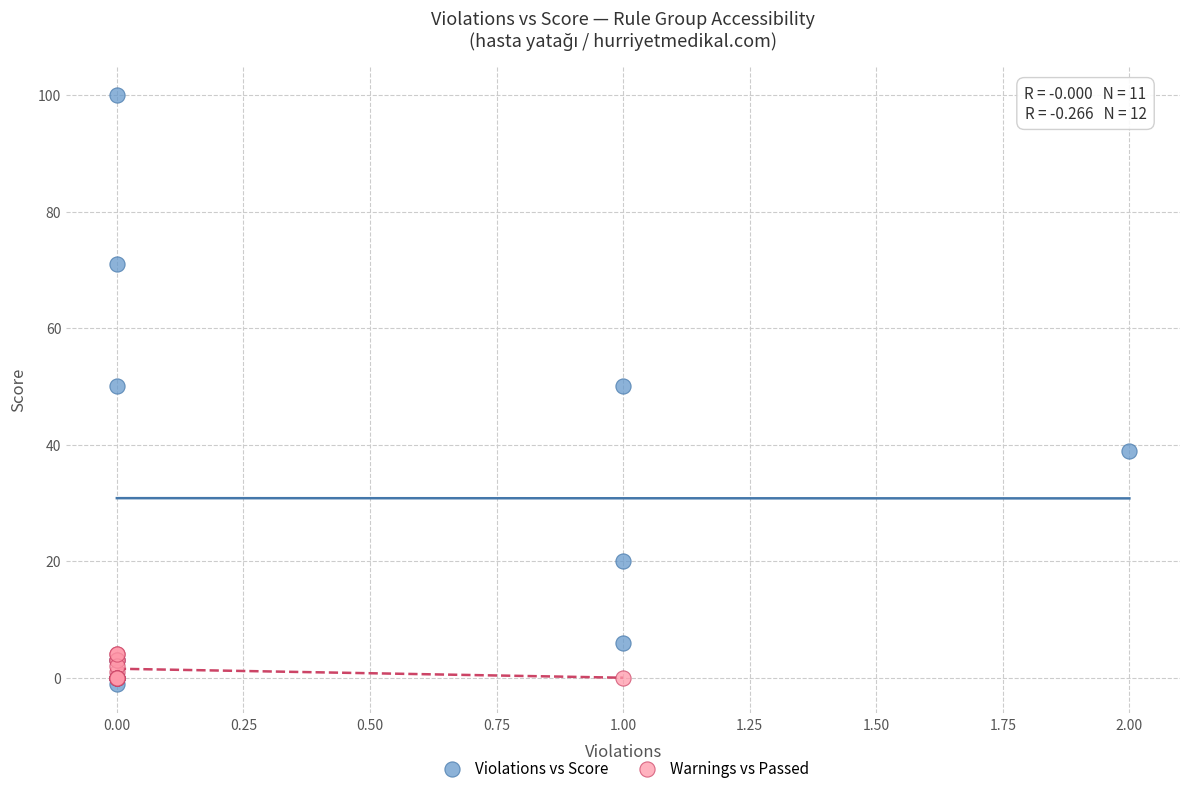

Which series has the largest Y range (max minus min)?

Violations vs Score